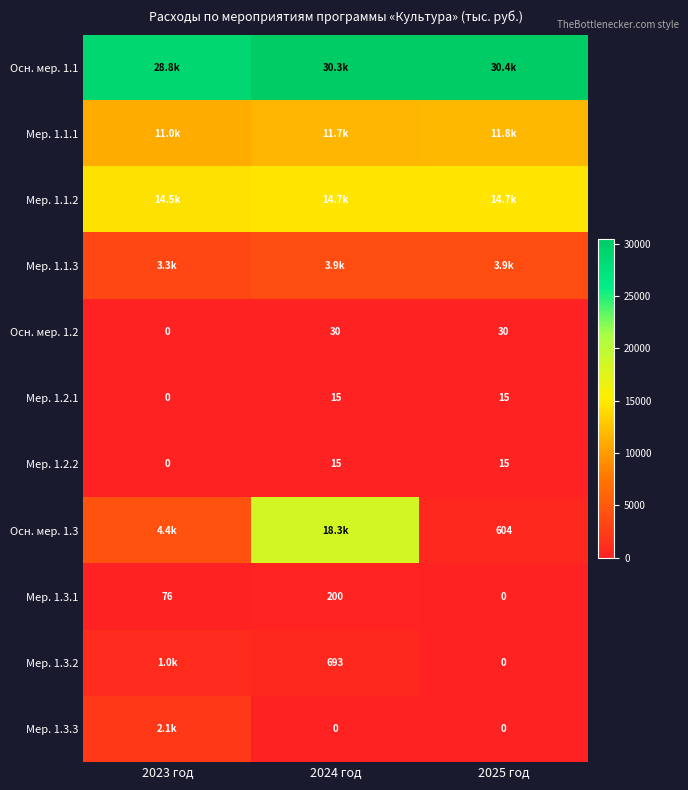

Is the value of Осн. мер. 1.2 at 2024 год greater than the value of Мер. 1.3.2 at 2024 год?

No